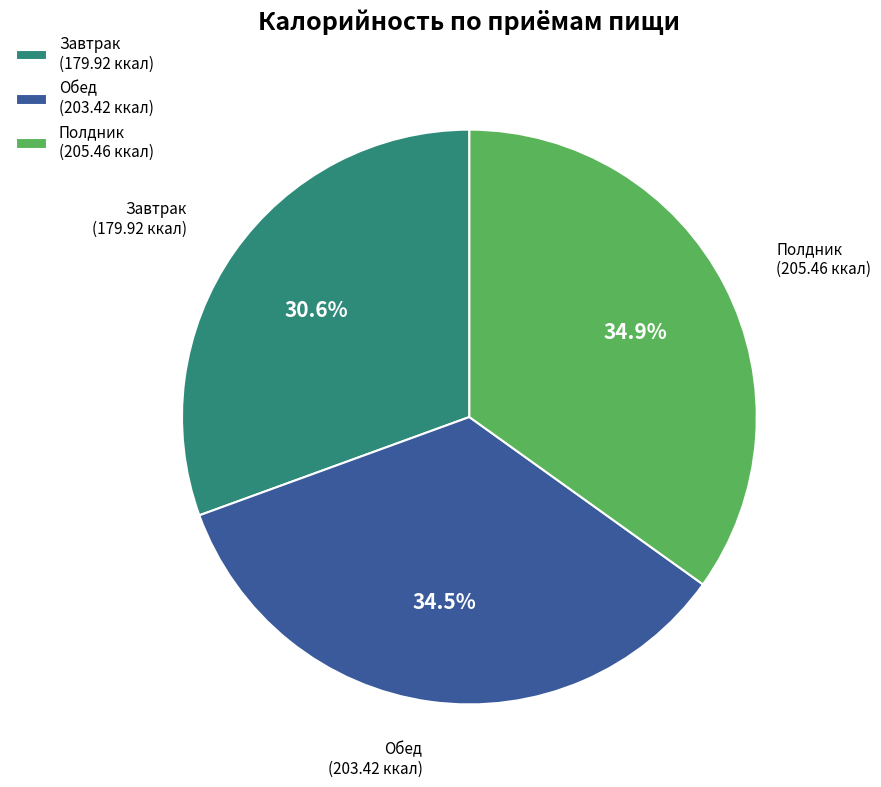

How many slices are in this pie chart?

3